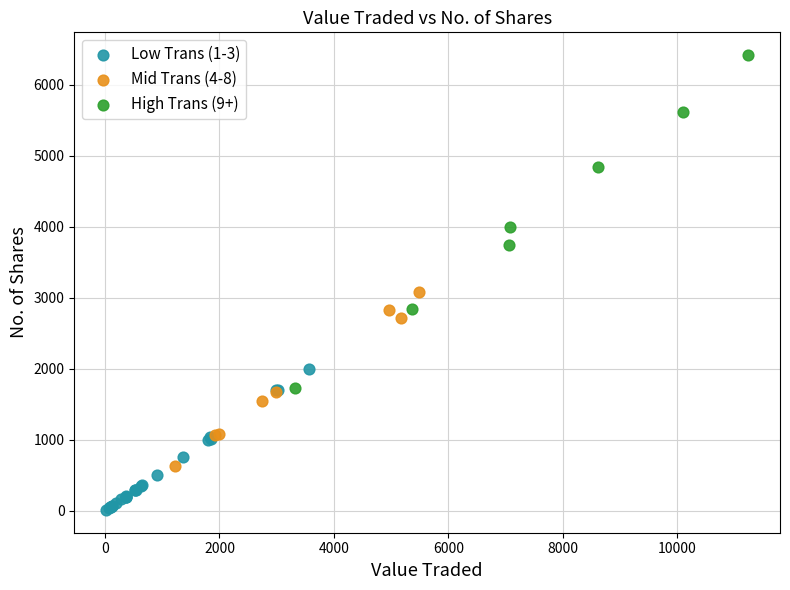

Which series has the largest Y range (max minus min)?

High Trans (9+)